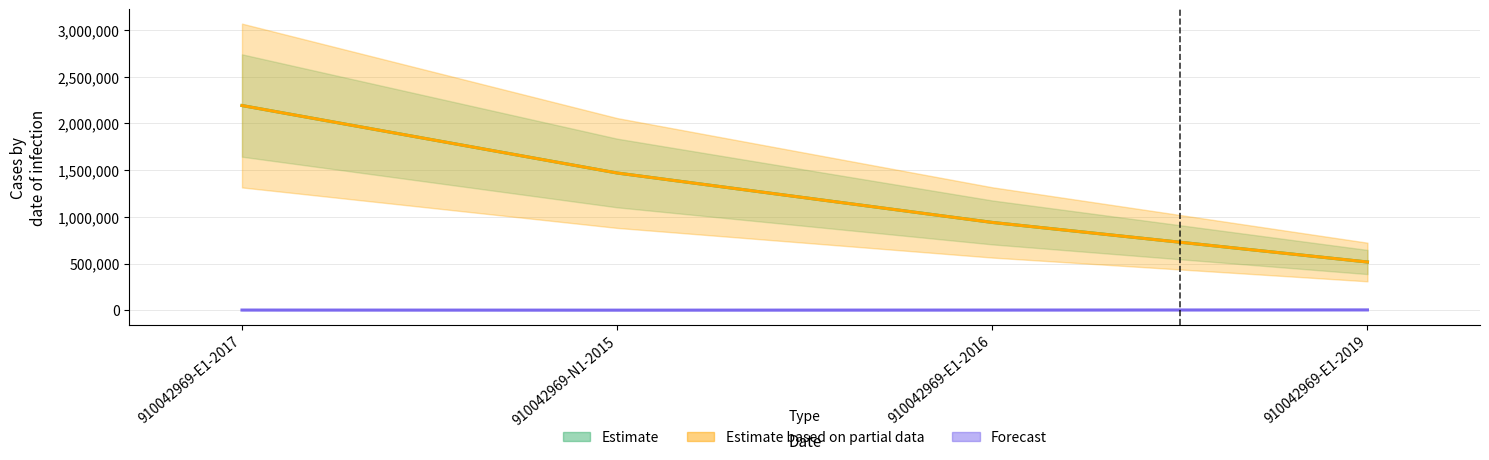

At which label is contracts.value.amount closest to 1353989?

910042969-N1-2015